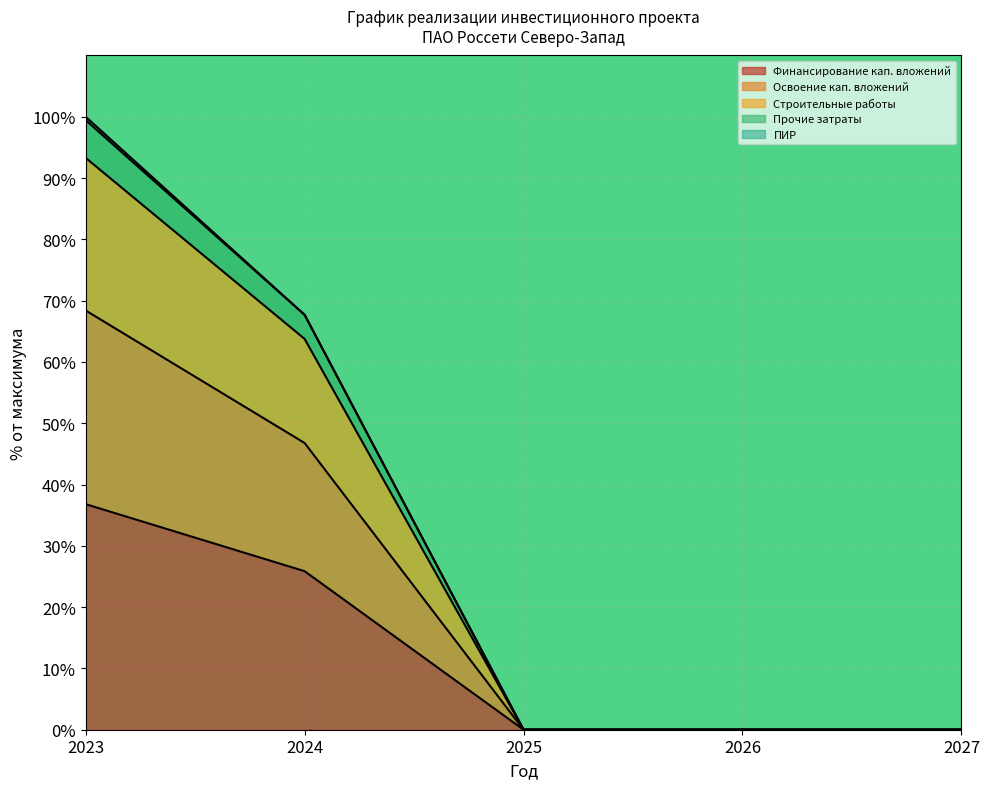

At which category is the sum across all series the highest?

2023